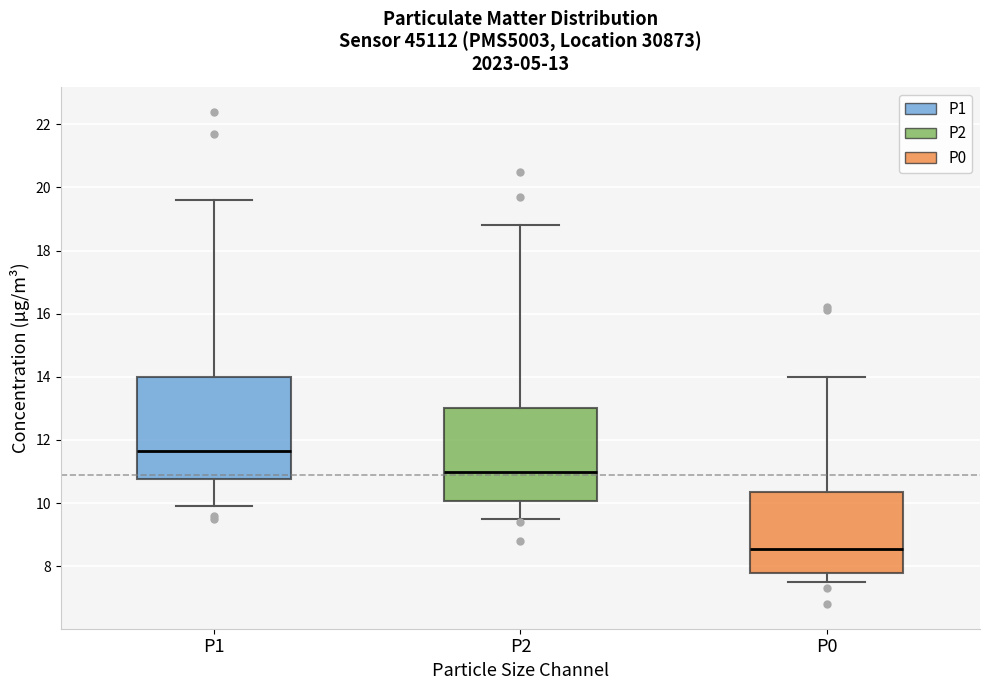

Which box has the highest median line?

P1